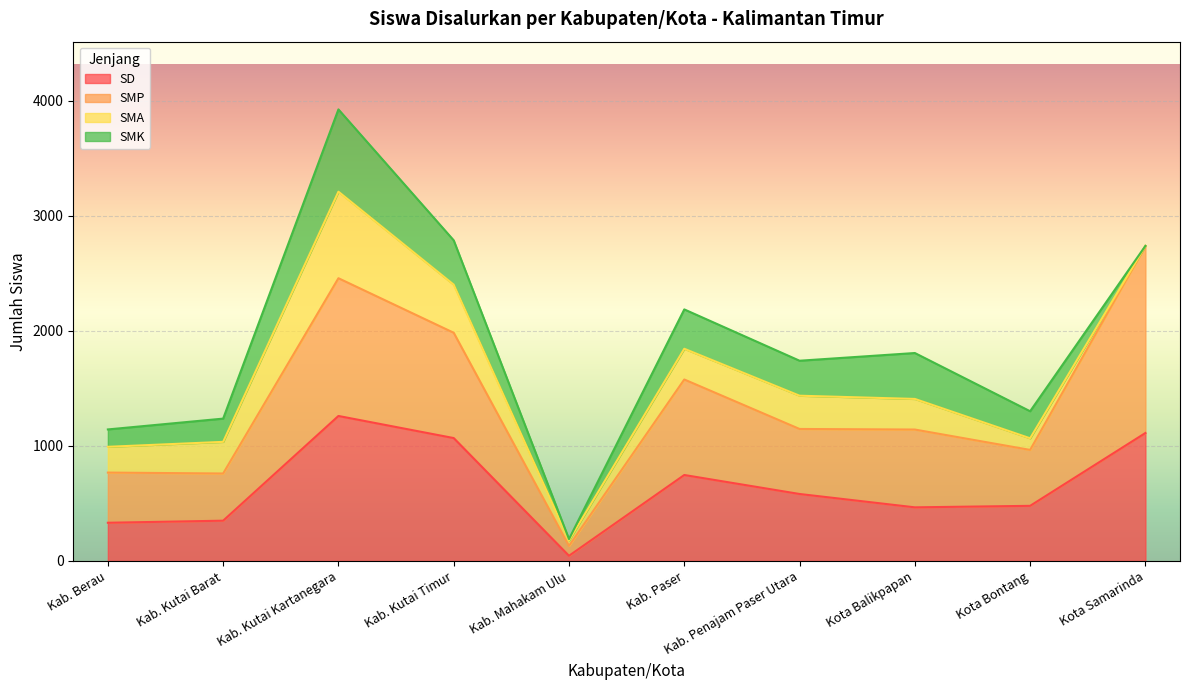

At which label does SD reach its minimum?

Kab. Mahakam Ulu